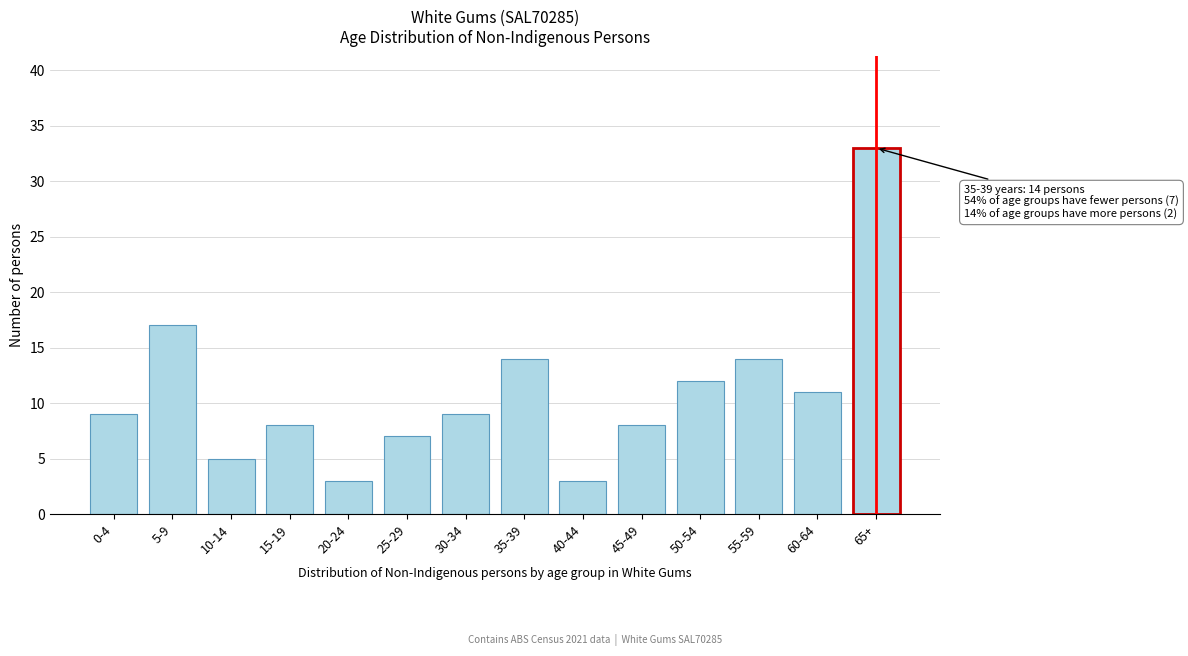

Reading left to right, extract all data points from this chart.

9	17	5	8	3	7	9	14	3	8	12	14	11	33